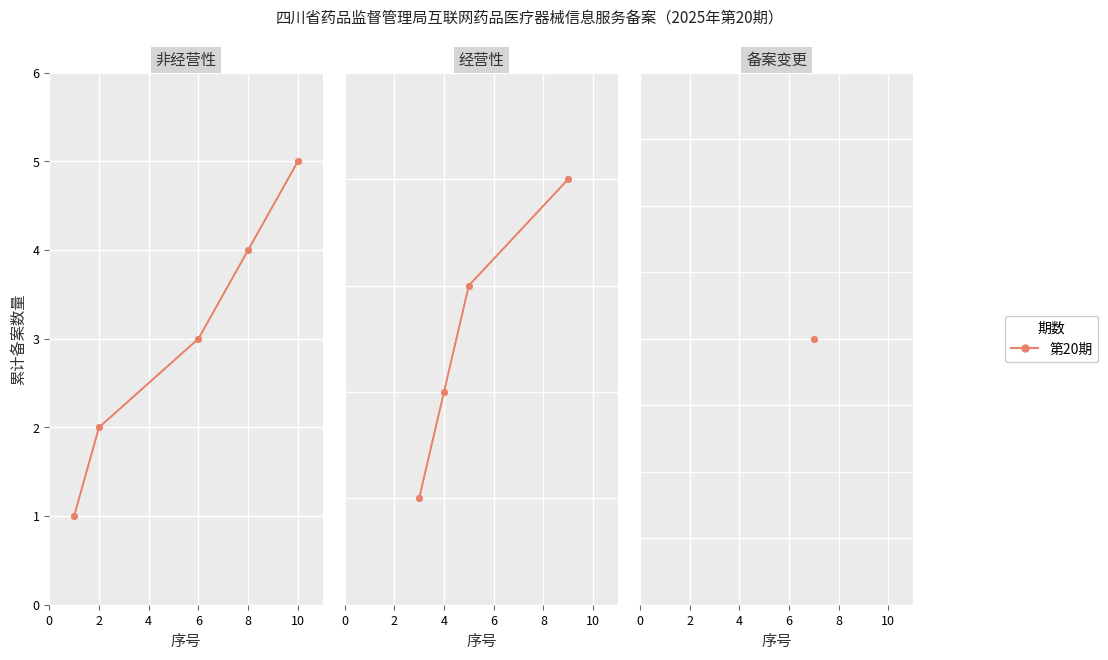

What is the smallest value displayed?

1